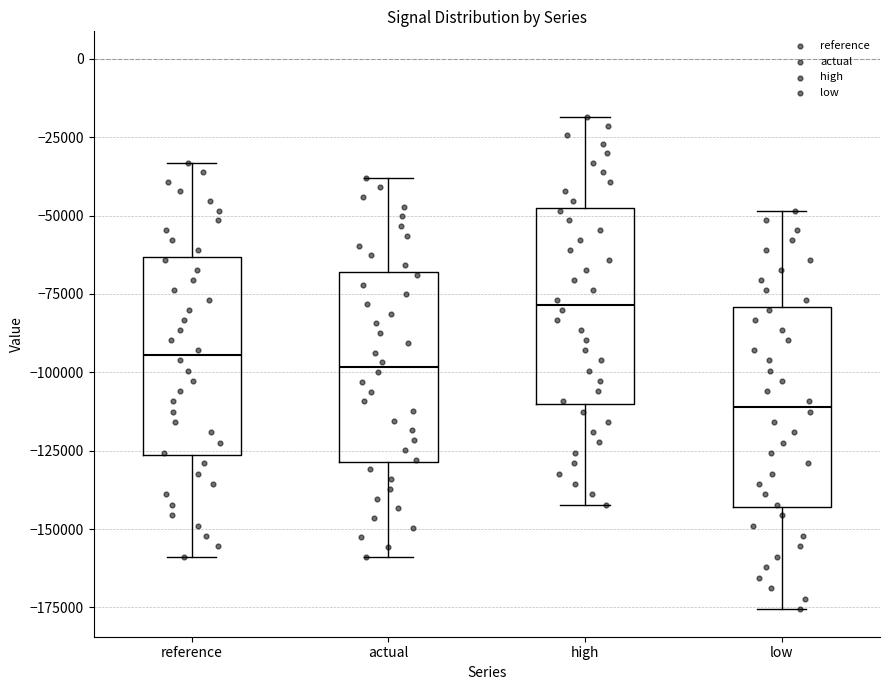

Which box's median line is the highest?

high